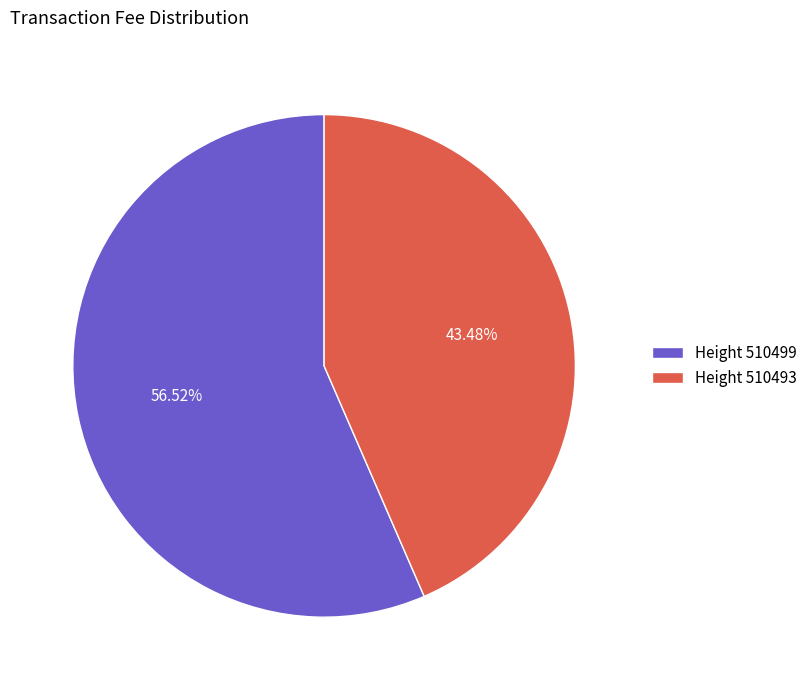

Rank the categories by value from lowest to highest.

Height 510493, Height 510499